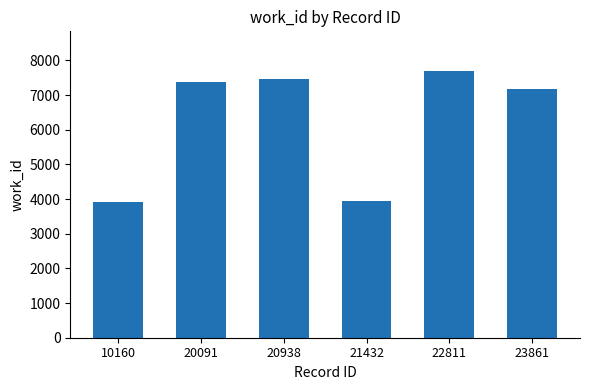

Is it true that the value at 10160 is 3916?

True